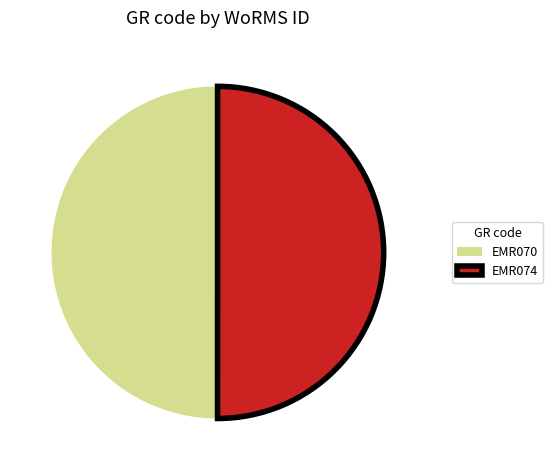

Is it true that EMR074 is 59% of the pie?

False